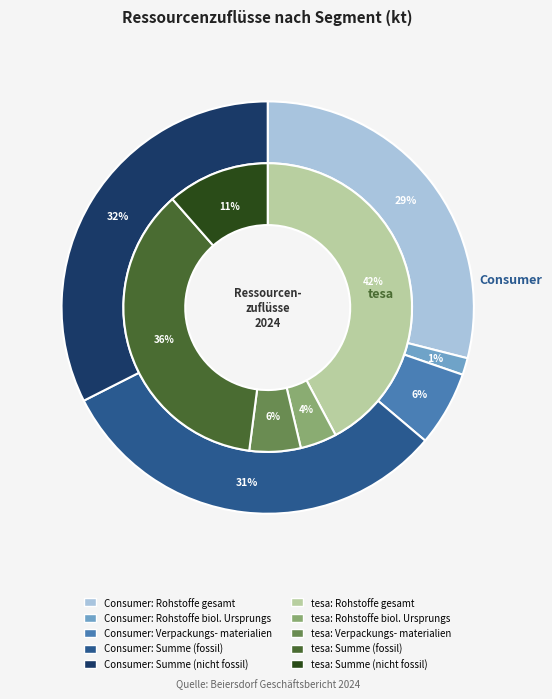

How many slices are in this pie chart?

5